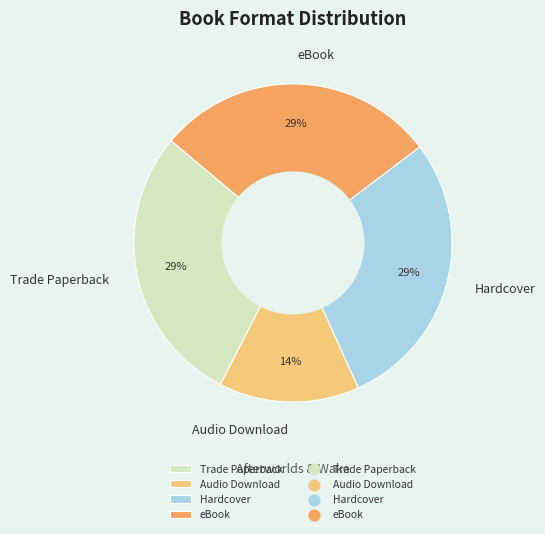

The eBook slice represents 16% of the pie. True or false?

False